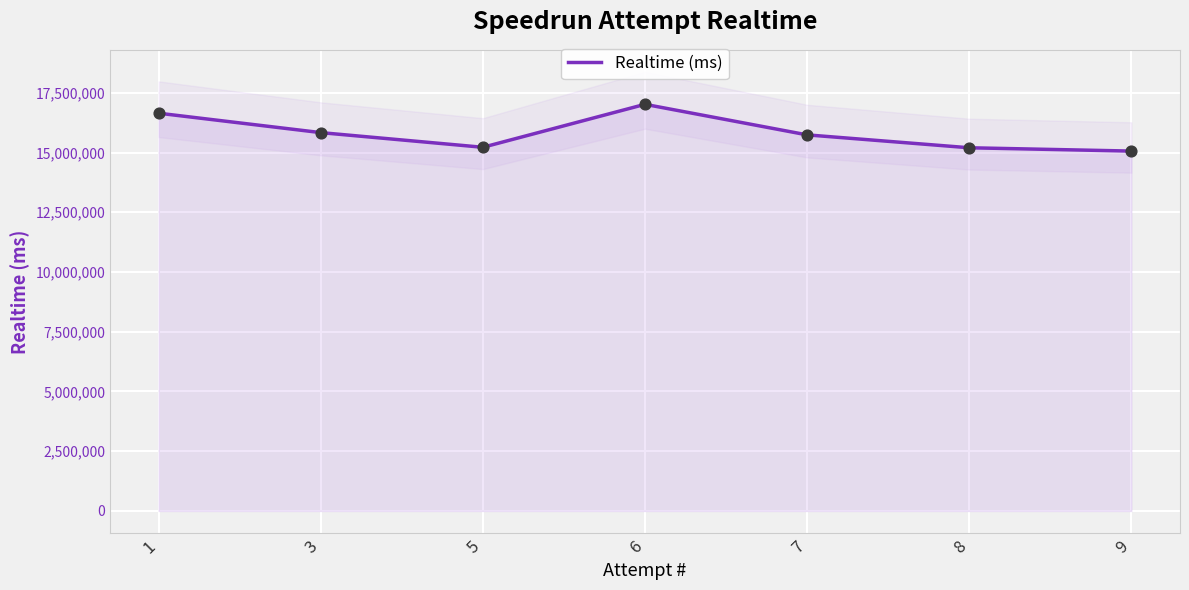

Which has a higher value, 6 or 9?

6